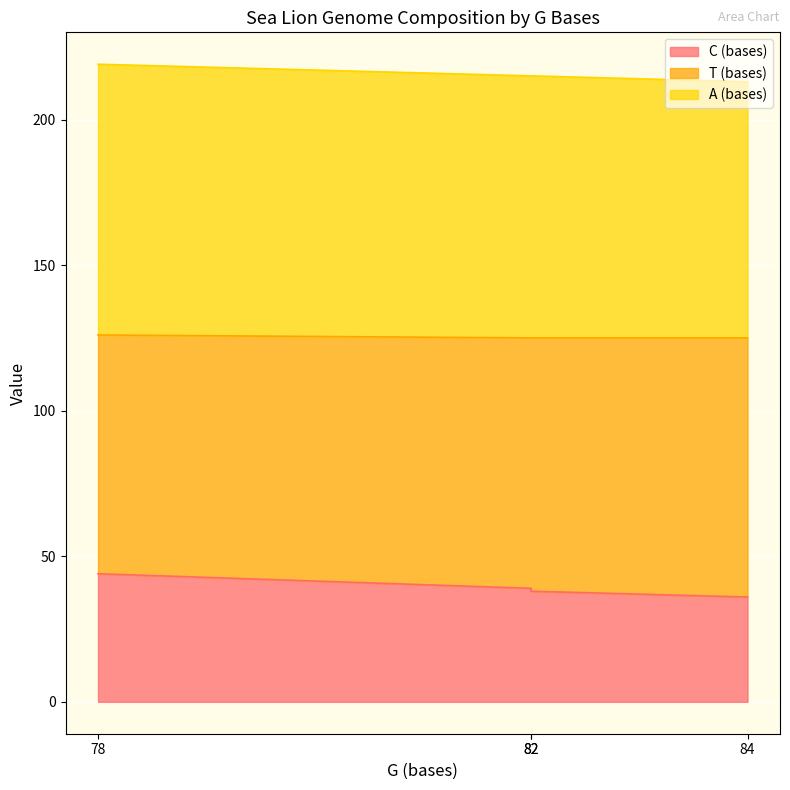

Which label corresponds to the largest value in the chart?

78